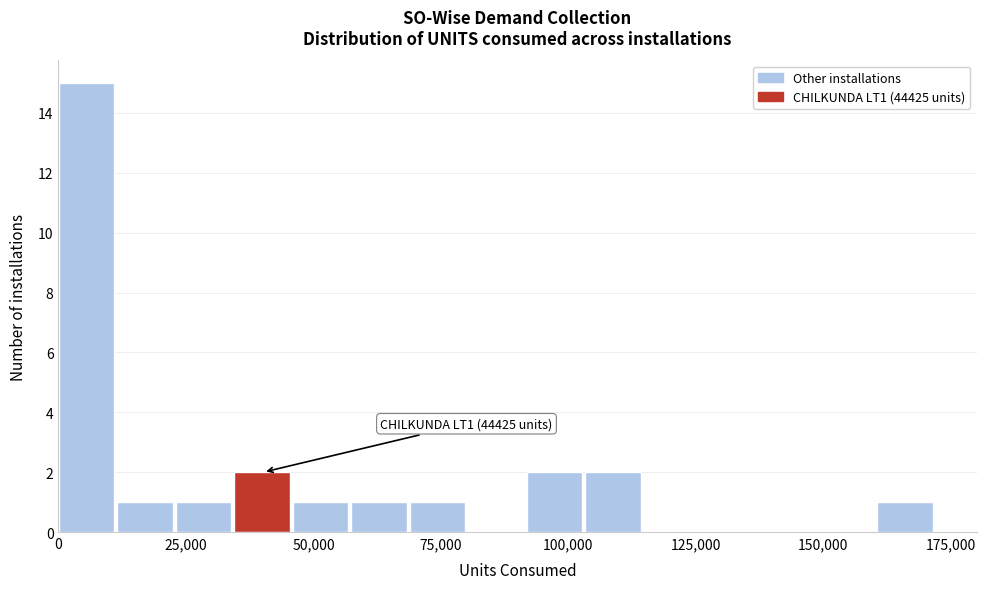

Around what value on the x-axis is the tallest bar? Give the approximate position of its centre, as read against the axis.

5000